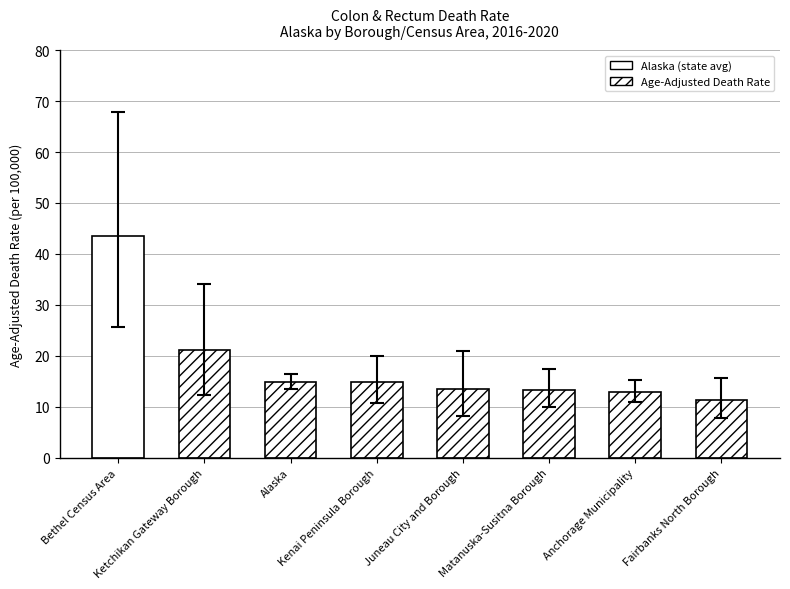

Is it true that the value at Matanuska-Susitna Borough is 7.7?

False